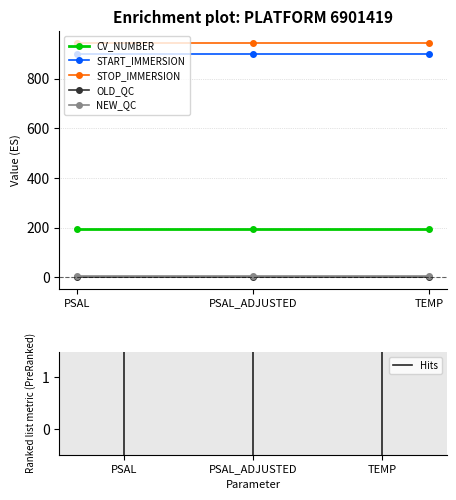

What is the label of the 1st point from the right?

TEMP